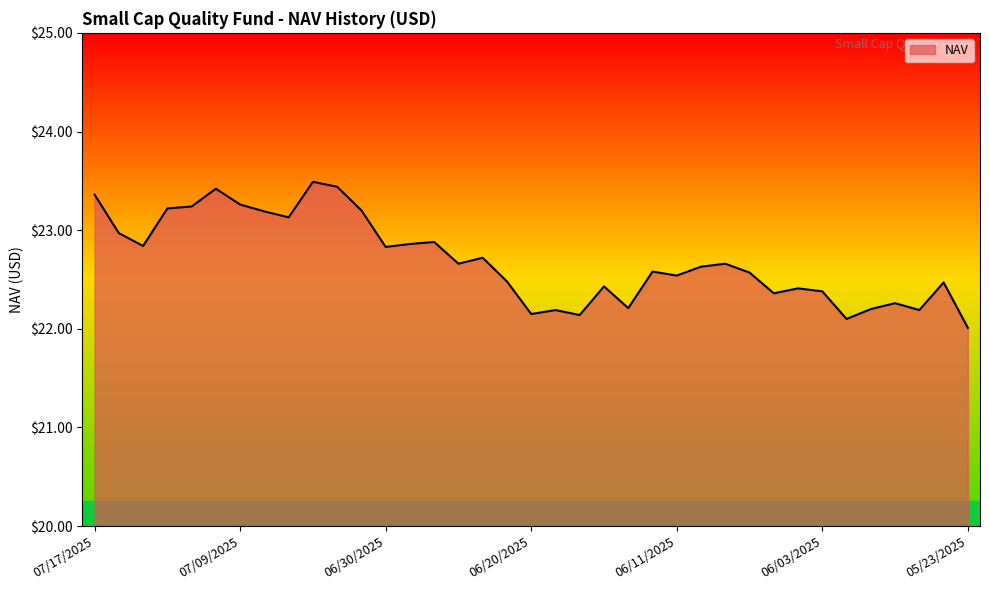

What is the average value?

22.7